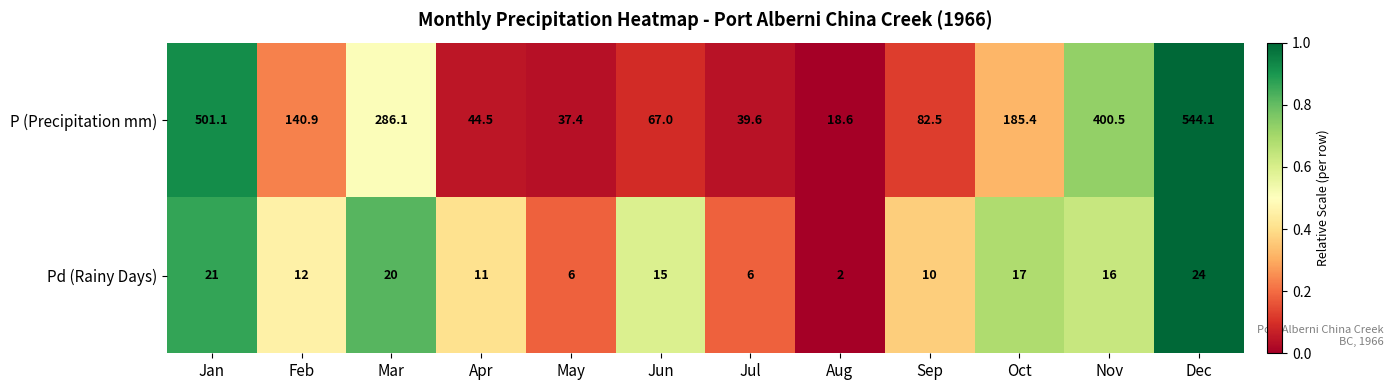

Where is Pd (Rainy Days) nearest to the value 13?

Feb